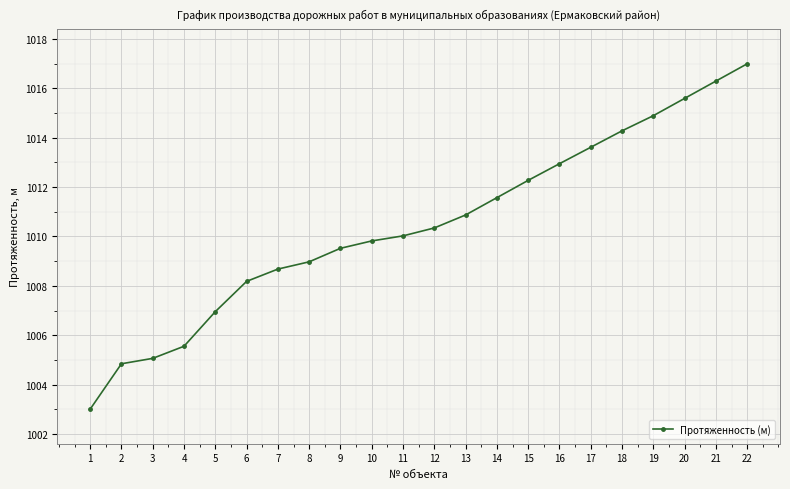

Which label corresponds to the largest value in the chart?

22